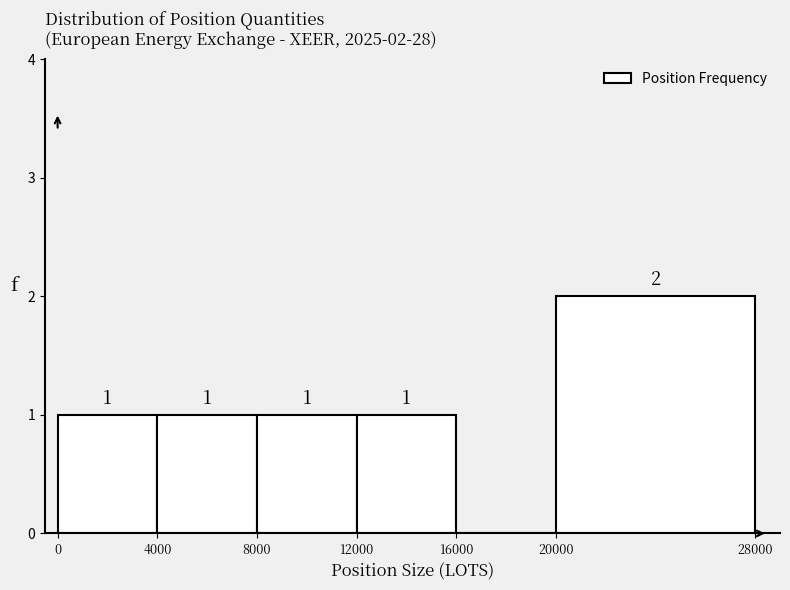

Over which range of the x-axis is the bar tallest?

20000 to 28000